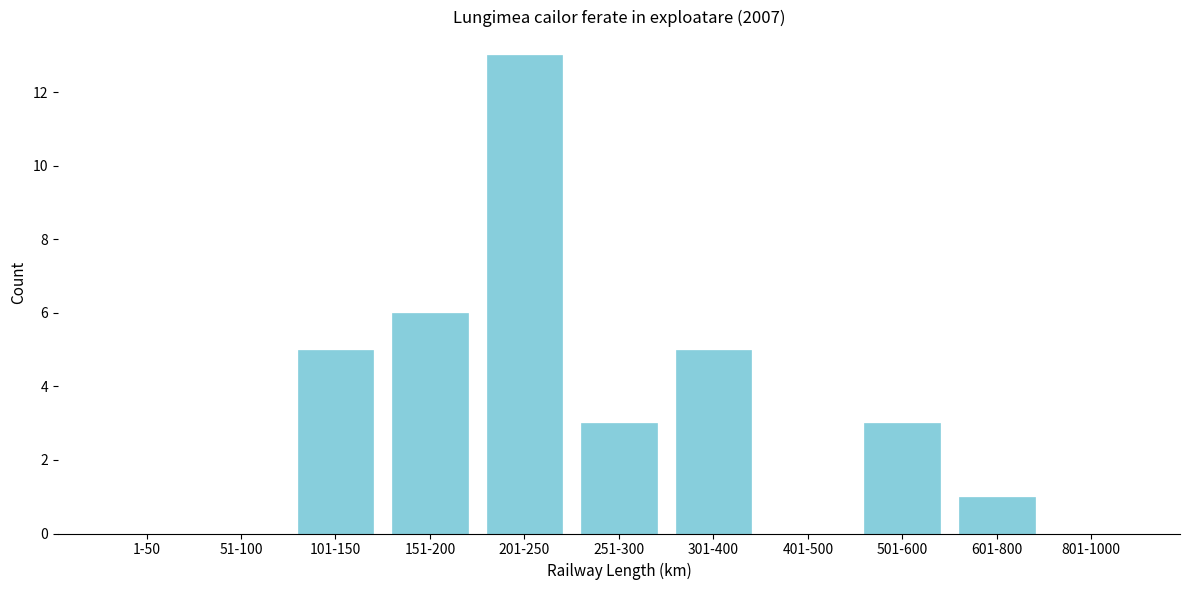

Reading left to right, list all the values displayed in this chart.

1-50=0	51-100=0	101-150=5	151-200=6	201-250=13	251-300=3	301-400=5	401-500=0	501-600=3	601-800=1	801-1000=0